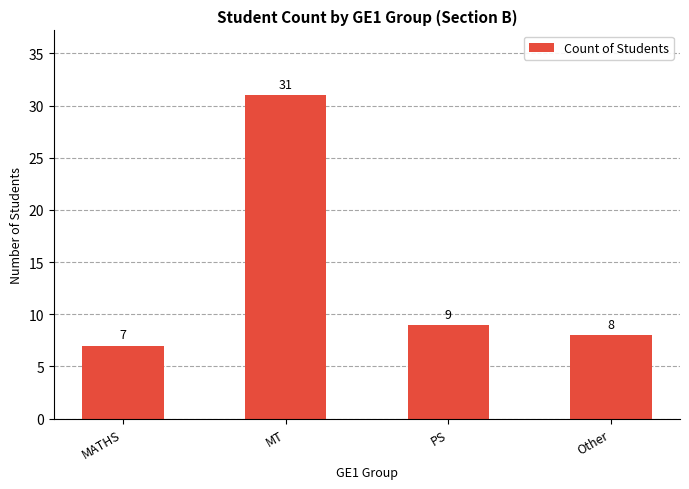

What is the sum of the values at Other and PS?

17